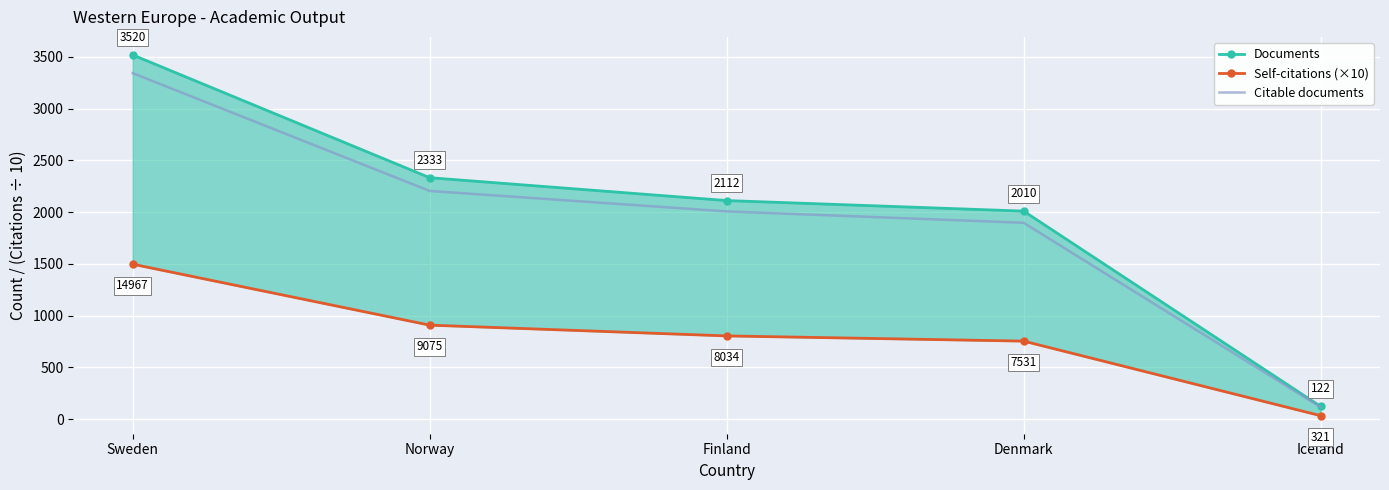

Reading left to right, extract all data points from this chart.

Documents: 3520.0	2333.0	2112.0	2010.0	122.0
Self-citations (×10): 1496.7	907.5	803.4	753.1	32.1
Citable documents: 3344.0	2205.0	2007.0	1897.0	115.0